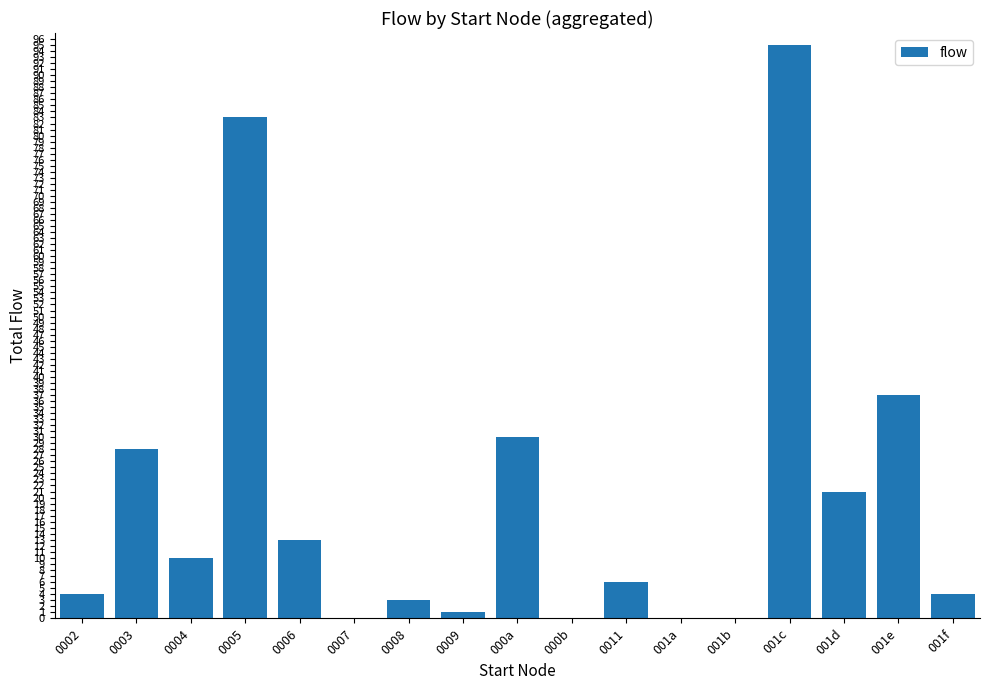

What is the sum of all values?

335